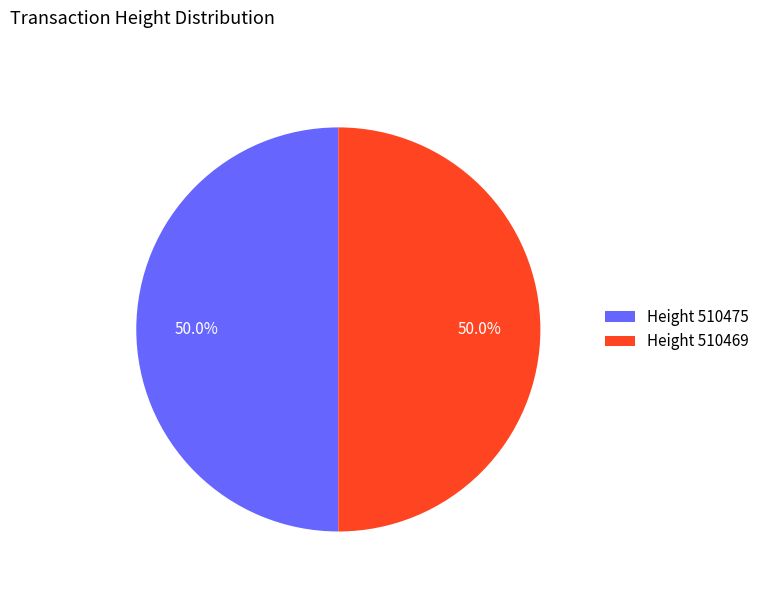

Approximately how many times larger is the value at Height 510469 compared to Height 510475?

1.0